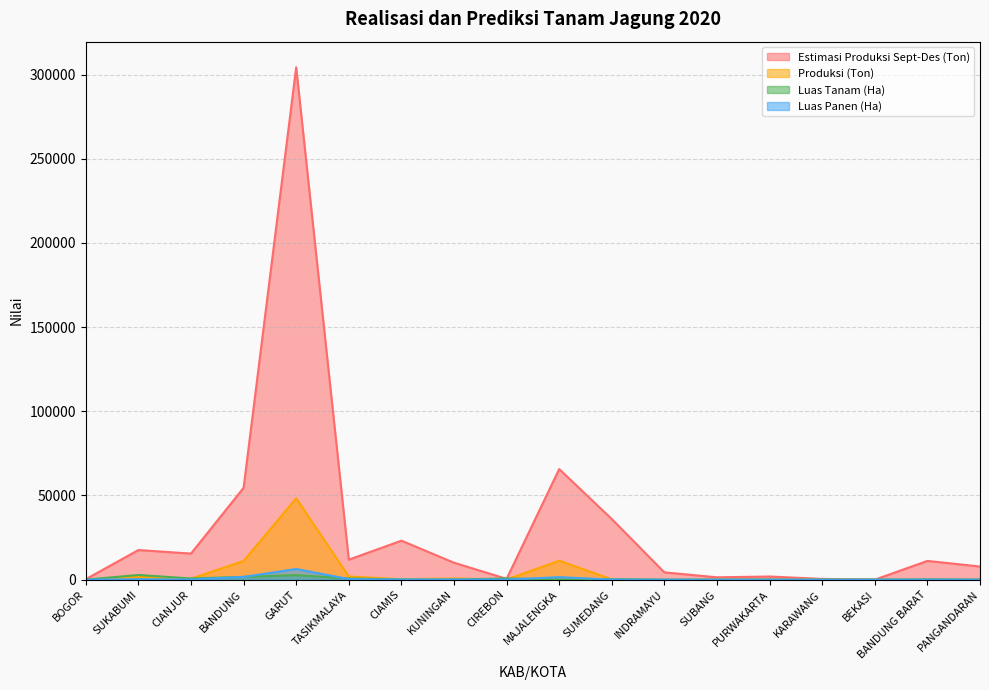

Is the value of Estimasi Produksi Sept-Des (Ton) at KARAWANG greater than the value of Luas Panen (Ha) at PANGANDARAN?

Yes